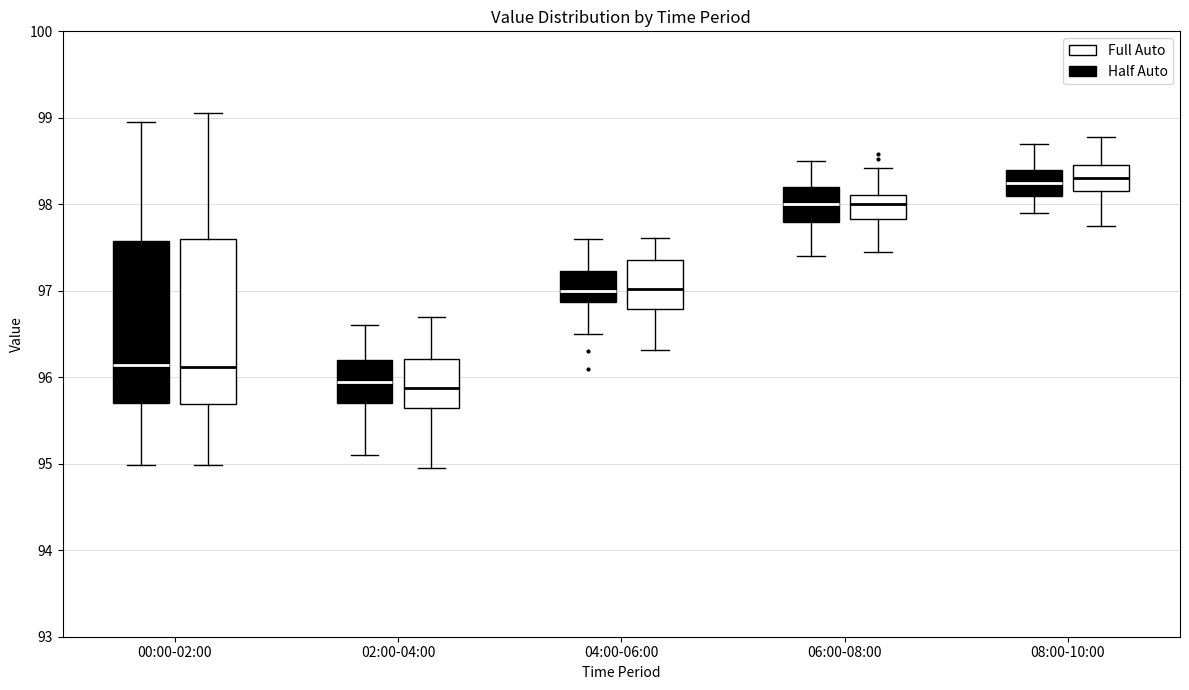

Where is the lower edge of the box for 06:00-08:00 (Full Auto) on the y-axis? The values are not printed on the chart, so give them approximately, as read against the axis.

97.8